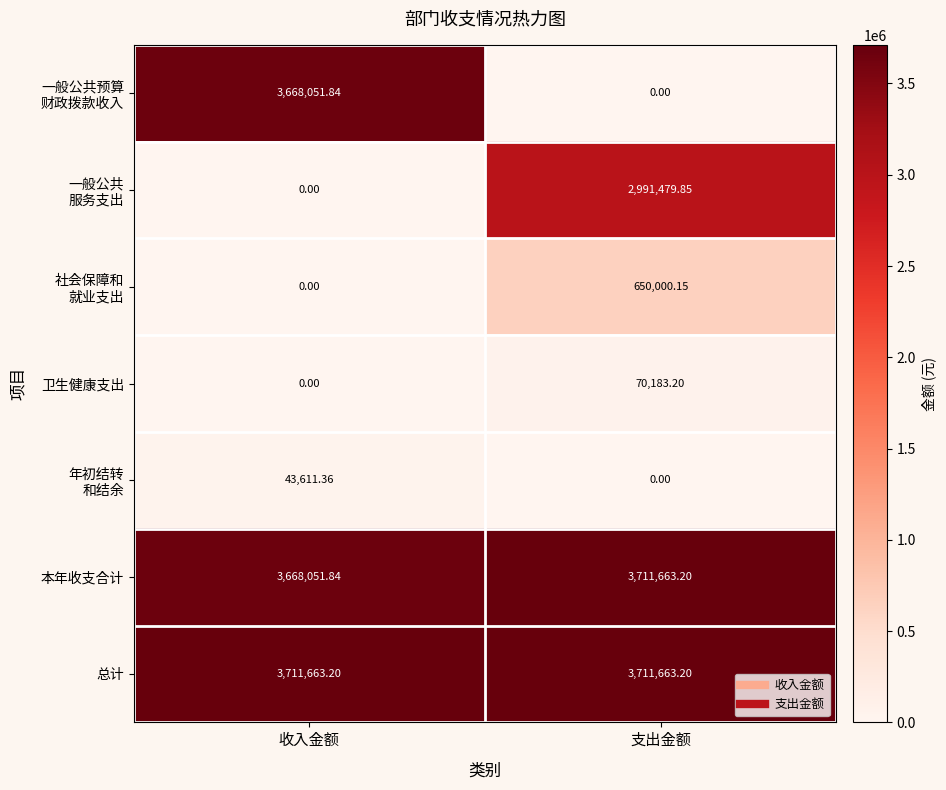

Is the value of 本年收支合计 at 支出金额 greater than the value of 卫生健康支出 at 收入金额?

Yes